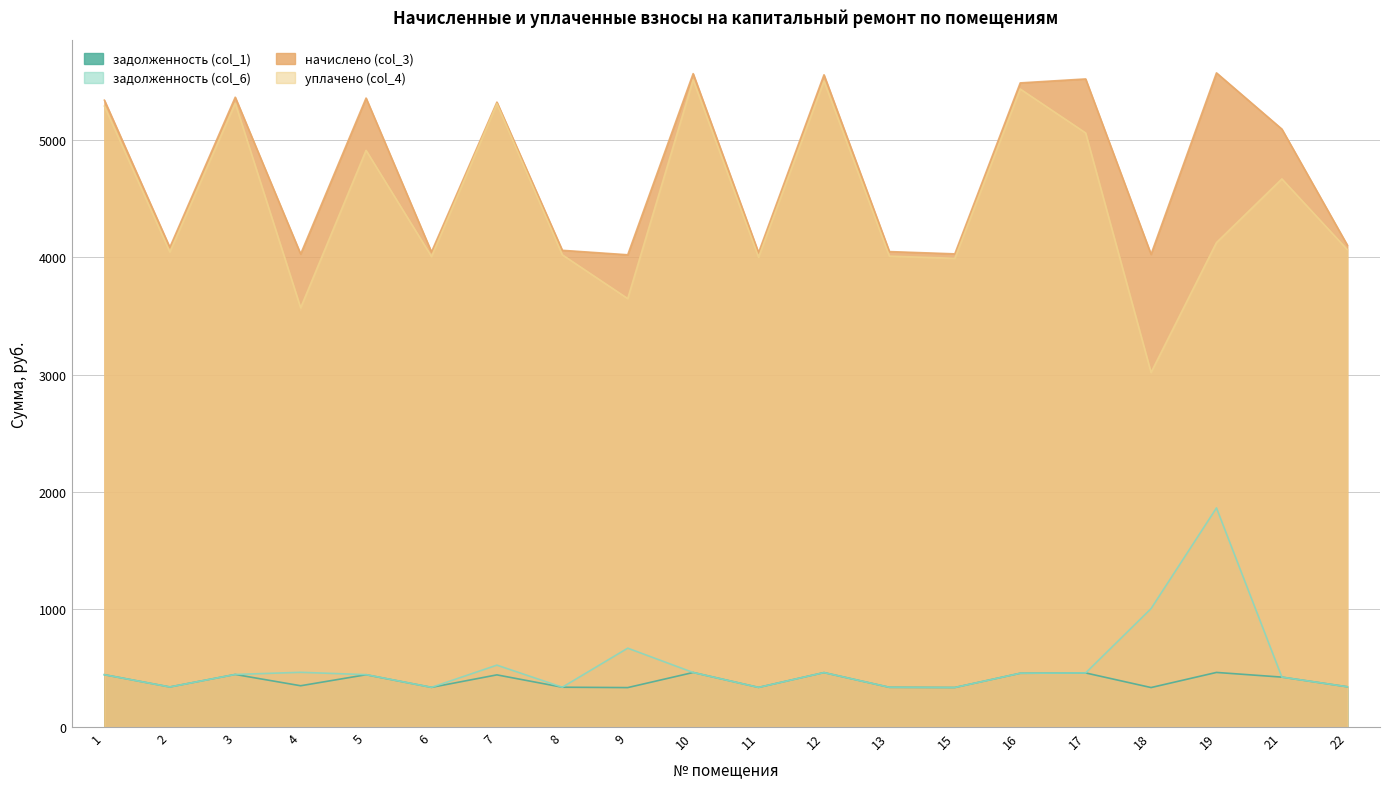

Reading right to left, transcribe all the data shown in this chart.

задолженность (col_1): 22=341.8	21=424.1	19=464.0	18=335.3	17=459.7	16=456.9	15=335.6	13=337.2	12=462.6	11=336.4	10=463.4	9=334.9	8=338.1	7=443.2	6=336.9	5=444.3	4=350.6	3=446.7	2=340.2	1=444.6
задолженность (col_6): 22=341.8	21=424.2	19=1864.3	18=1007.3	17=459.7	16=456.9	15=335.6	13=337.4	12=462.6	11=336.4	10=463.4	9=670.5	8=338.1	7=526.1	6=336.9	5=445.2	4=465.0	3=446.7	2=340.2	1=444.6
начислено (col_3): 22=4101.8	21=5089.2	19=5567.9	18=4023.6	17=5516.2	16=5482.4	15=4027.2	13=4046.5	12=5551.3	11=4037.2	10=5561.4	9=4019.3	8=4057.3	7=5318.9	6=4042.9	5=5353.3	4=4025.8	3=5360.5	2=4082.4	1=5335.3
уплачено (col_4): 22=4063.0	21=4665.1	19=4123.1	18=3017.4	17=5056.5	16=5430.5	15=3989.0	13=4007.6	12=5498.7	11=3998.9	10=5508.7	9=3646.2	8=4018.9	7=5305.8	6=4004.6	5=4908.1	4=3568.0	3=5309.7	2=4043.7	1=5284.8